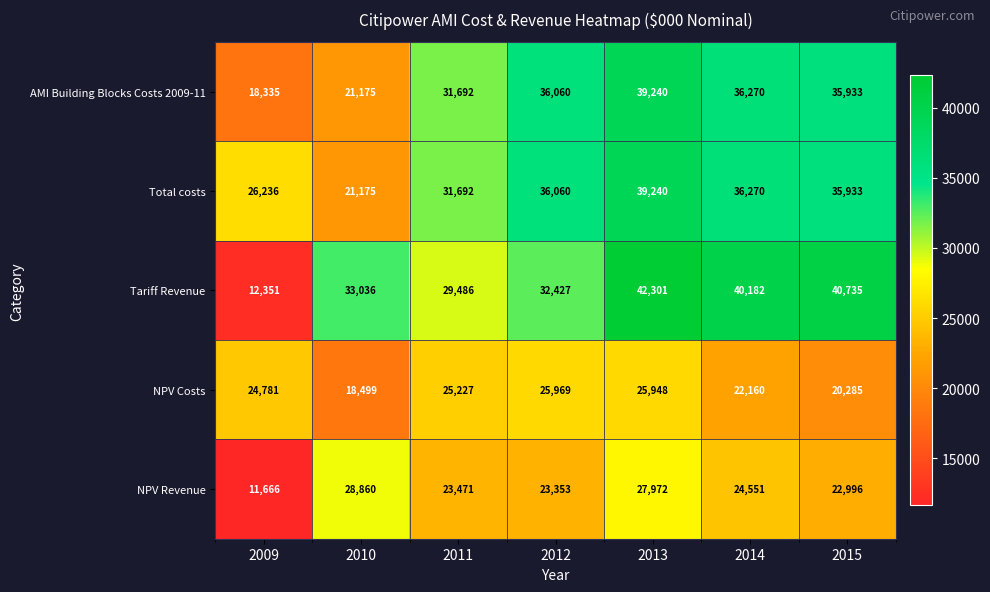

At which label does AMI Building Blocks Costs 2009-11 first exceed 35933?

2012